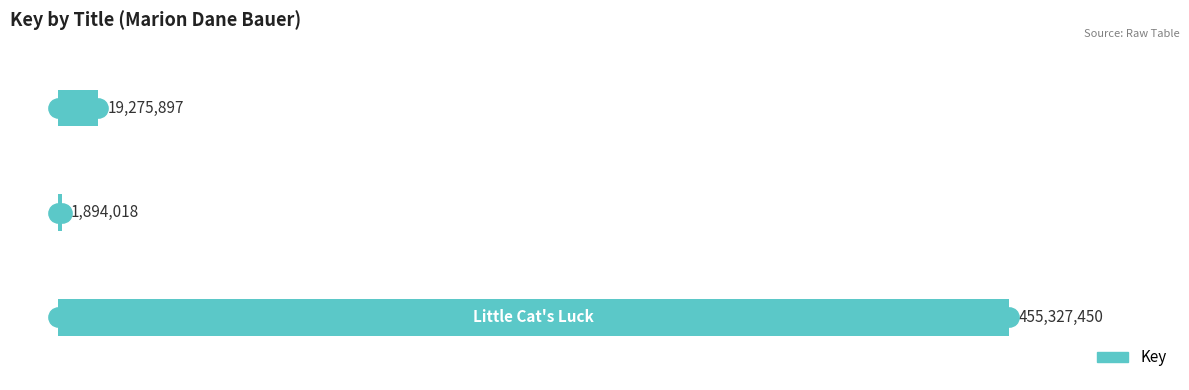

What is the difference between the second highest and minimum values?

17381879